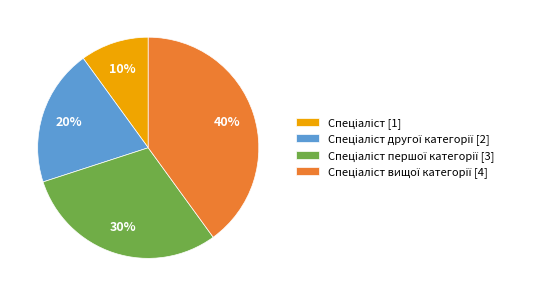

To the nearest percent, what is the average slice percentage?

25%